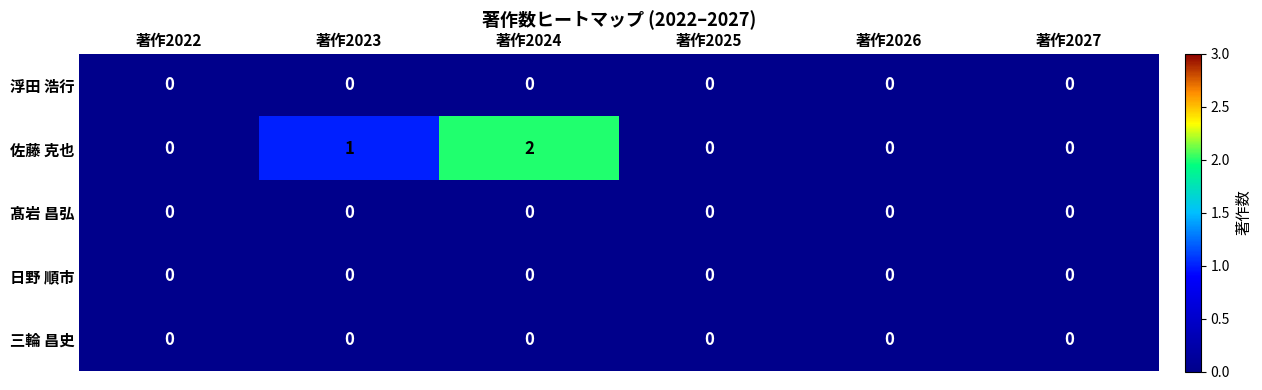

Is it true that 三輪 昌史 equals 0 at 著作2027?

True